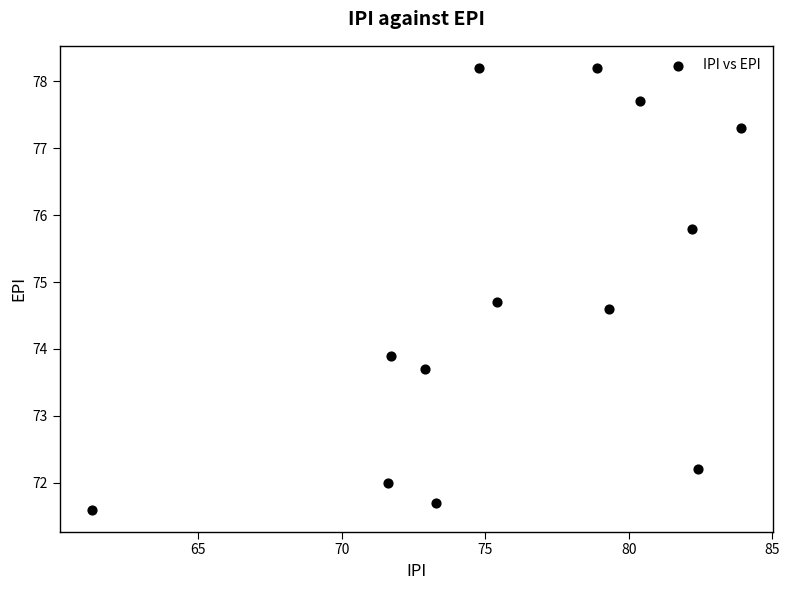

What Y value in the scatter plot is closest to 74?

73.9